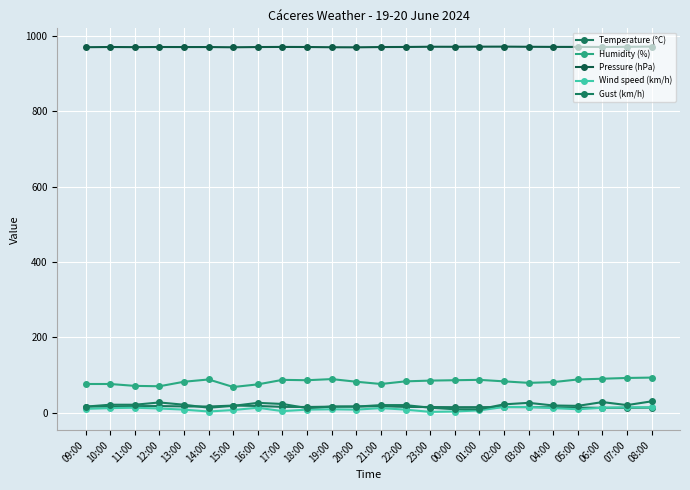

How many data points does each series have?

24